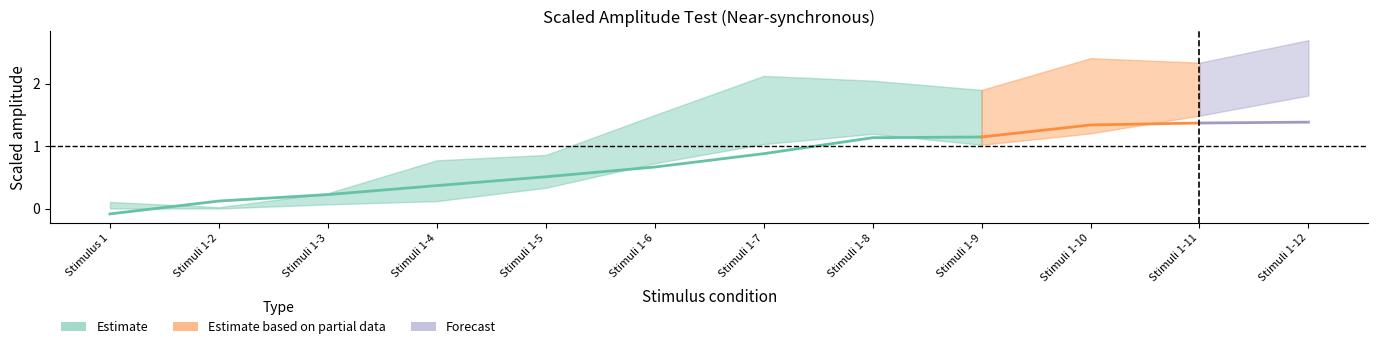

Does the chart display data point markers on the line(s)?

No